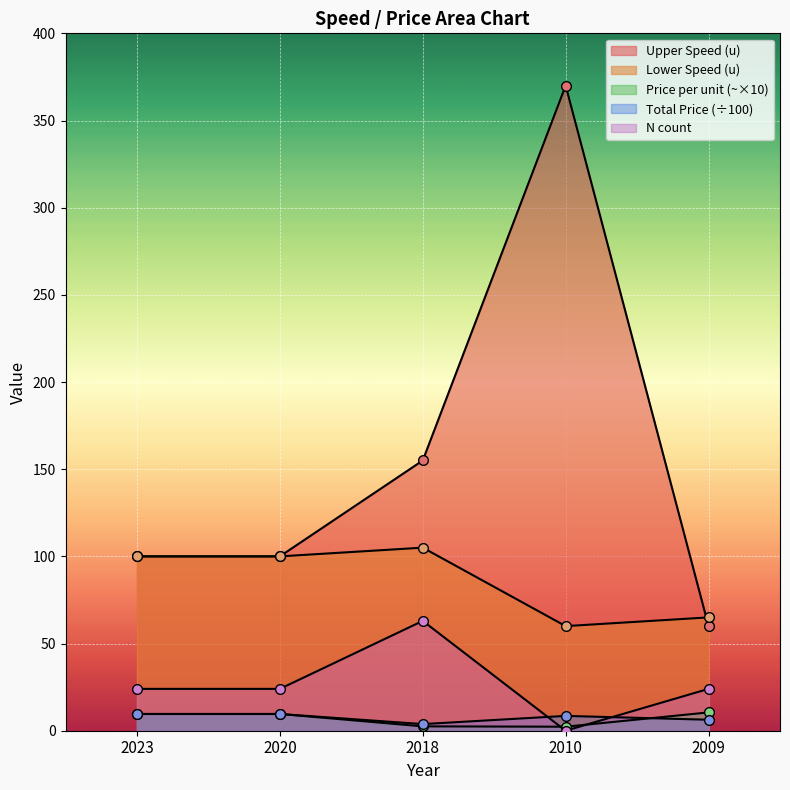

How many lines are shown in the chart?

5